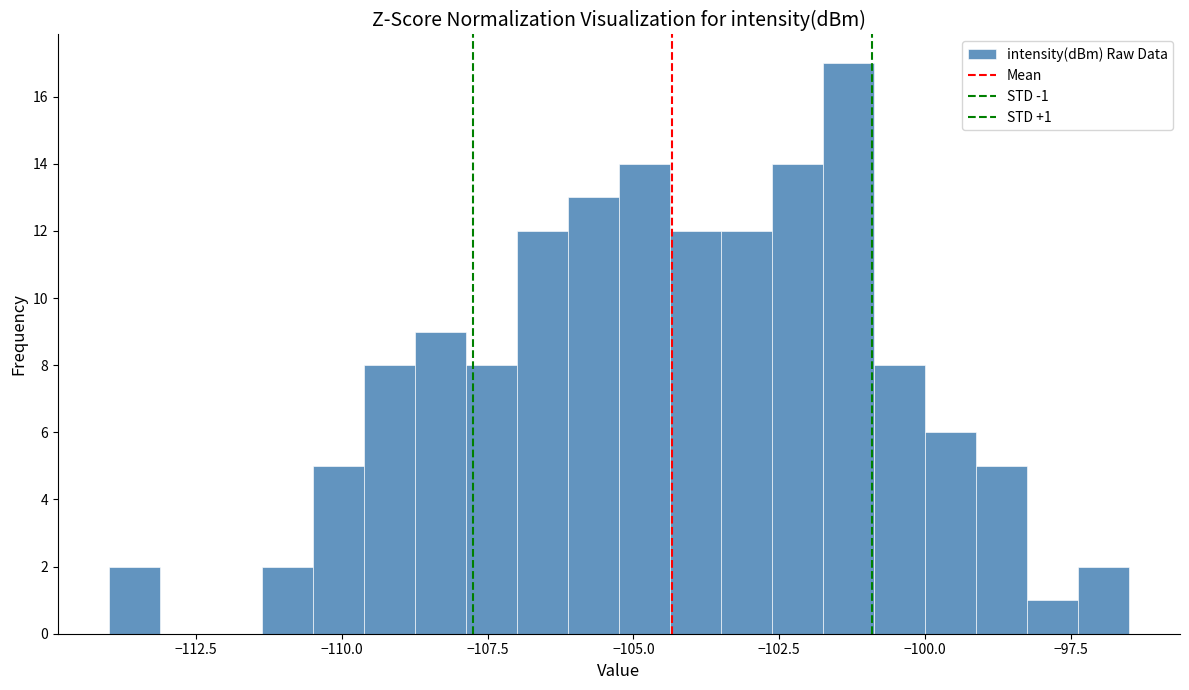

Read against the x-axis, roughly where is the centre of the tallest bar?

-101.5